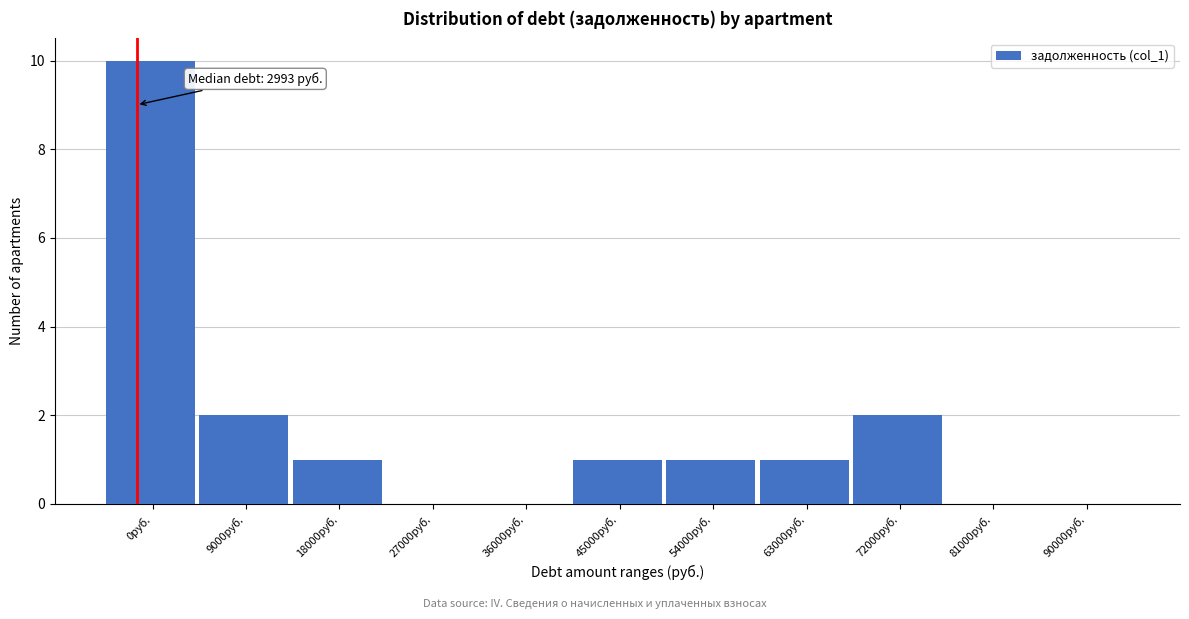

Reading right to left, transcribe all the data shown in this chart.

90000руб.=0	81000руб.=0	72000руб.=2	63000руб.=1	54000руб.=1	45000руб.=1	36000руб.=0	27000руб.=0	18000руб.=1	9000руб.=2	0руб.=10